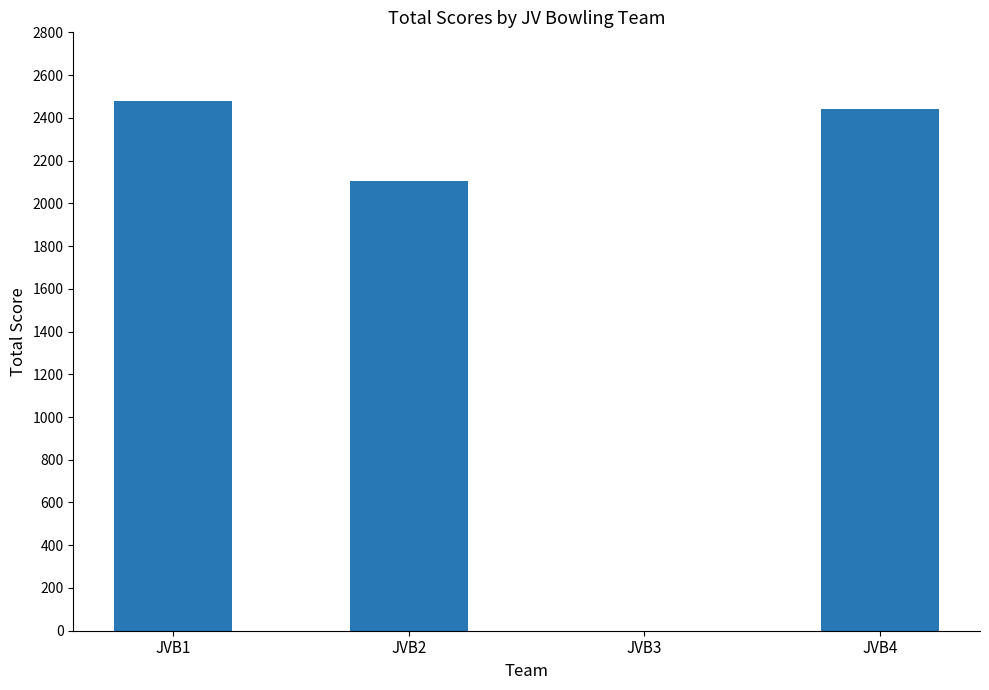

What is the sum of all values?

7025